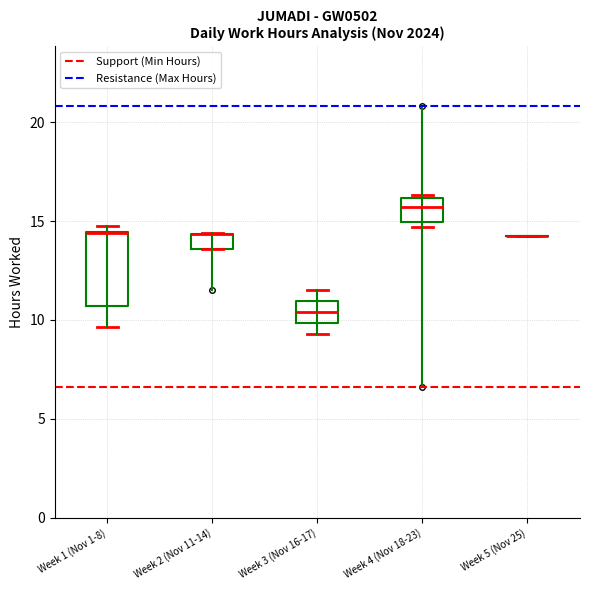

Reading left to right, read every box against the y-axis: the position of its median line, the range the box covers, and the ends of its whiskers. The values are not printed on the chart, so give them approximately, as read against the axis.

Week 1 (Nov 1-8): median 14.5 (drawn on the box's upper edge), box 10.5 to 14.5, whiskers 9.5 to 15.0
Week 2 (Nov 11-14): median 14.5 (drawn on the box's upper edge), box 13.5 to 14.5, whiskers 13.5 to 14.5
Week 3 (Nov 16-17): median 10.5, box 10.0 to 11.0, whiskers 9.5 to 11.5
Week 4 (Nov 18-23): median 15.5, box 15.0 to 16.0, whiskers 14.5 to 16.5
Week 5 (Nov 25): box collapsed to a line at 14.5, whiskers 14.5 to 14.5